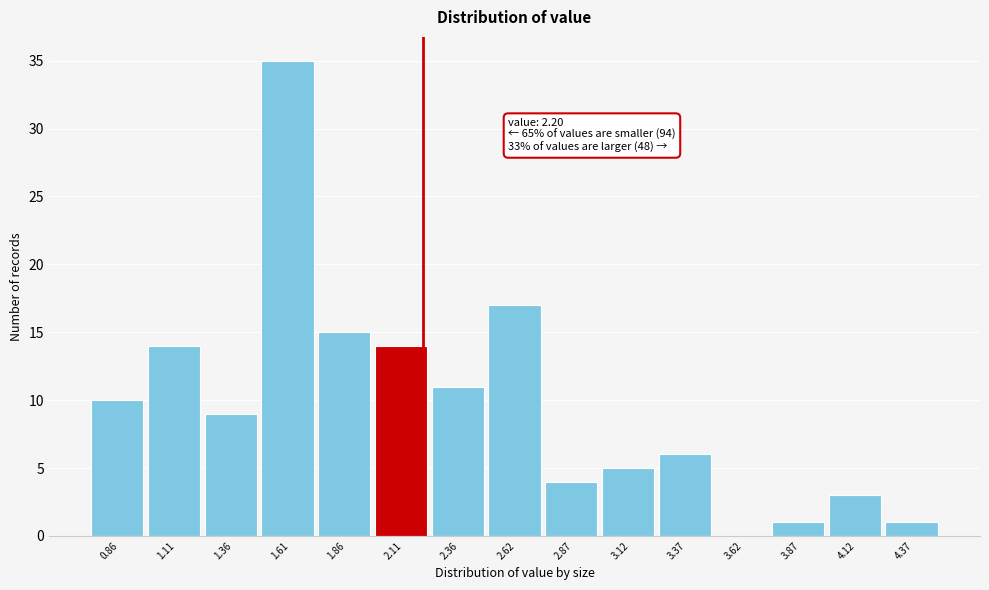

Over which range of the x-axis is the bar tallest?

1.50 to 1.75